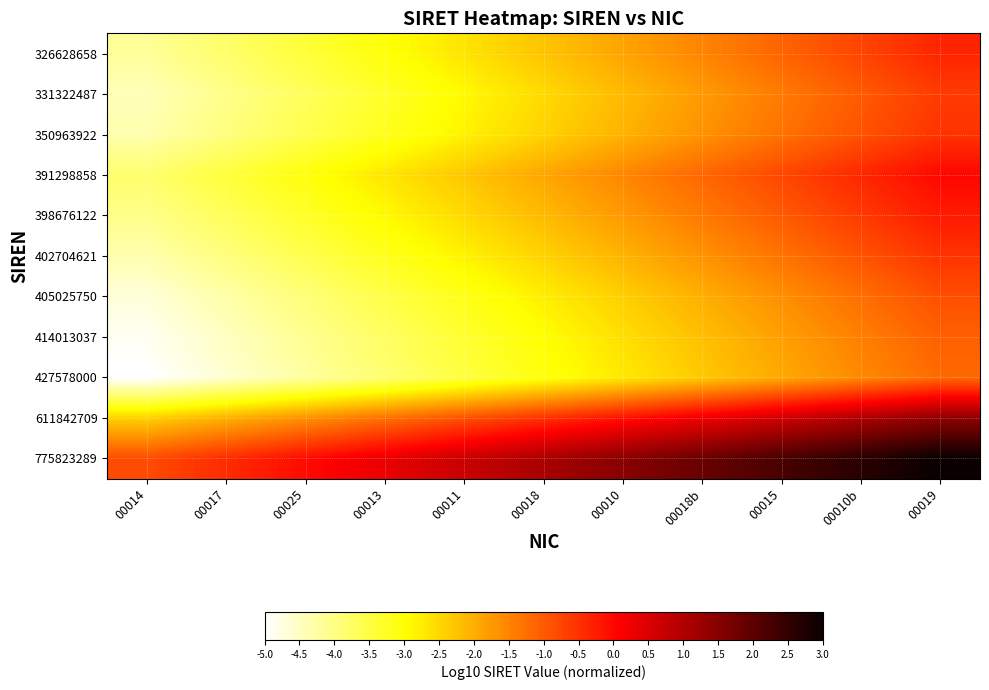

Reading right to left, transcribe all the data shown in this chart.

326628658: 00019=-0.4	00010b=-0.7	00015=-1.1	00018b=-1.5	00010=-1.9	00018=-2.3	00011=-2.6	00013=-3.0	00025=-3.4	00017=-3.8	00014=-4.2
331322487: 00019=-0.6	00010b=-1.0	00015=-1.4	00018b=-1.8	00010=-2.1	00018=-2.5	00011=-2.9	00013=-3.3	00025=-3.7	00017=-4.1	00014=-4.4
350963922: 00019=-0.5	00010b=-0.9	00015=-1.3	00018b=-1.7	00010=-2.1	00018=-2.4	00011=-2.8	00013=-3.2	00025=-3.6	00017=-4.0	00014=-4.3
391298858: 00019=-0.0	00010b=-0.4	00015=-0.8	00018b=-1.2	00010=-1.5	00018=-1.9	00011=-2.3	00013=-2.7	00025=-3.1	00017=-3.4	00014=-3.8
398676122: 00019=-0.2	00010b=-0.6	00015=-1.0	00018b=-1.4	00010=-1.8	00018=-2.1	00011=-2.5	00013=-2.9	00025=-3.3	00017=-3.7	00014=-4.1
402704621: 00019=-0.5	00010b=-0.9	00015=-1.3	00018b=-1.7	00010=-2.1	00018=-2.4	00011=-2.8	00013=-3.2	00025=-3.6	00017=-4.0	00014=-4.4
405025750: 00019=-0.9	00010b=-1.2	00015=-1.6	00018b=-2.0	00010=-2.4	00018=-2.8	00011=-3.2	00013=-3.5	00025=-3.9	00017=-4.3	00014=-4.7
414013037: 00019=-1.1	00010b=-1.4	00015=-1.8	00018b=-2.2	00010=-2.6	00018=-3.0	00011=-3.4	00013=-3.7	00025=-4.1	00017=-4.5	00014=-4.9
427578000: 00019=-1.2	00010b=-1.6	00015=-1.9	00018b=-2.3	00010=-2.7	00018=-3.1	00011=-3.5	00013=-3.9	00025=-4.2	00017=-4.6	00014=-5.0
611842709: 00019=1.4	00010b=1.0	00015=0.6	00018b=0.3	00010=-0.1	00018=-0.5	00011=-0.9	00013=-1.3	00025=-1.6	00017=-2.0	00014=-2.4
775823289: 00019=3.0	00010b=2.6	00015=2.2	00018b=1.9	00010=1.5	00018=1.1	00011=0.7	00013=0.3	00025=-0.1	00017=-0.4	00014=-0.8